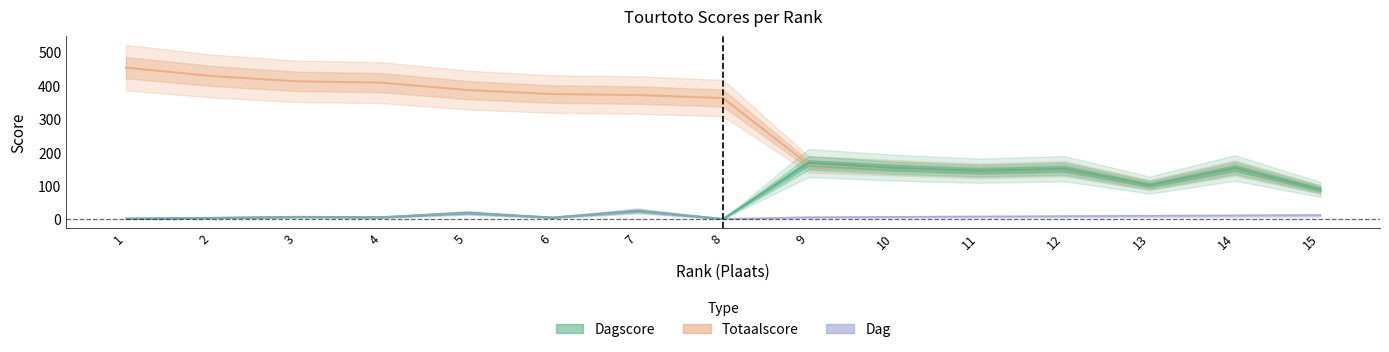

What are all the series names shown in the legend?

Dagscore, Totaalscore, Dag